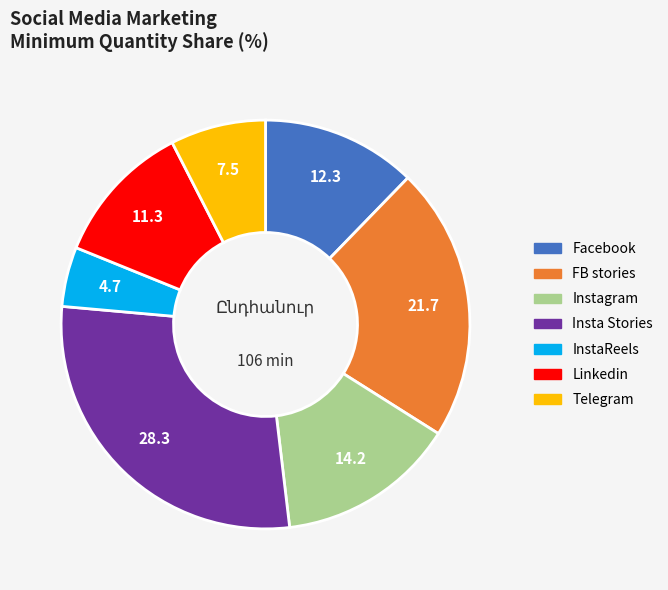

Rank the categories by value from lowest to highest.

InstaReels, Telegram, Linkedin, Facebook, Instagram, FB stories, Insta Stories